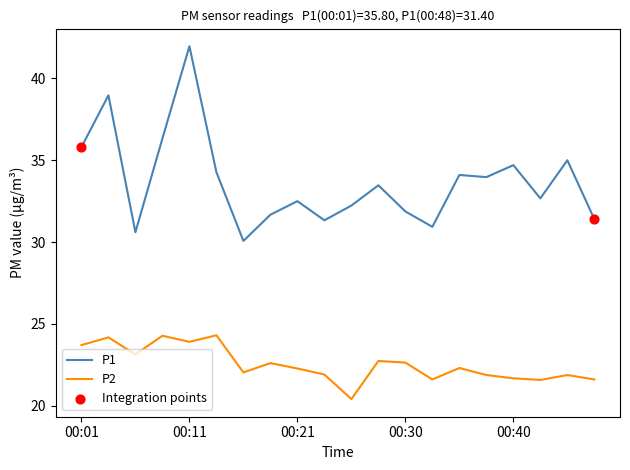

What is the maximum value shown in the chart?

42.0